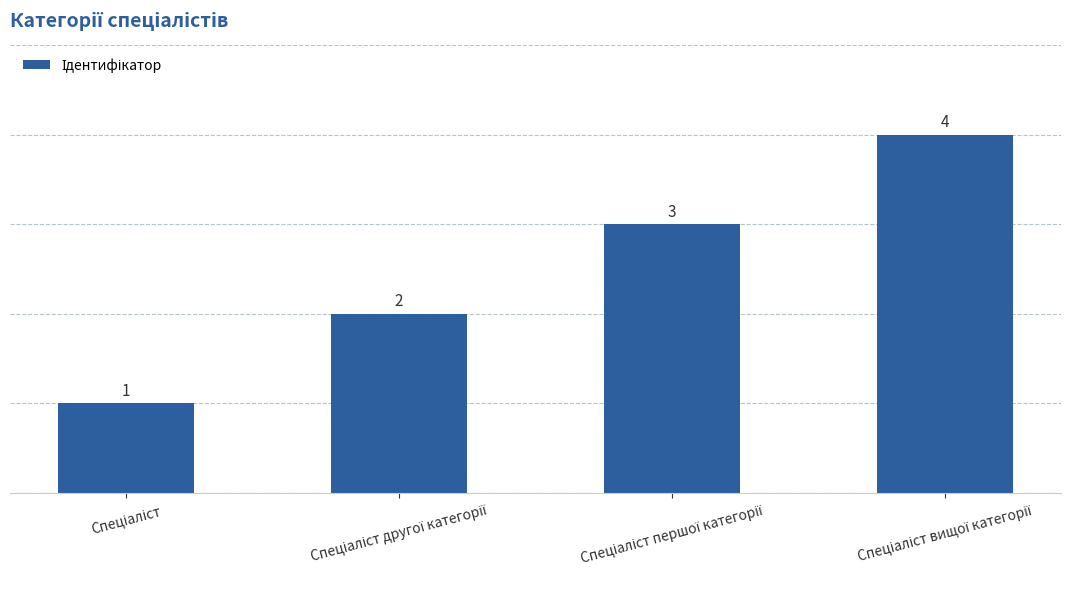

What is the difference between the maximum and minimum values?

3